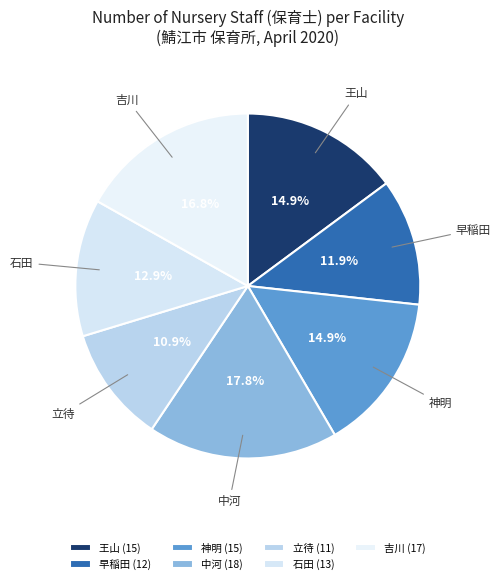

How much of the chart is everything except 神明?

85.1%